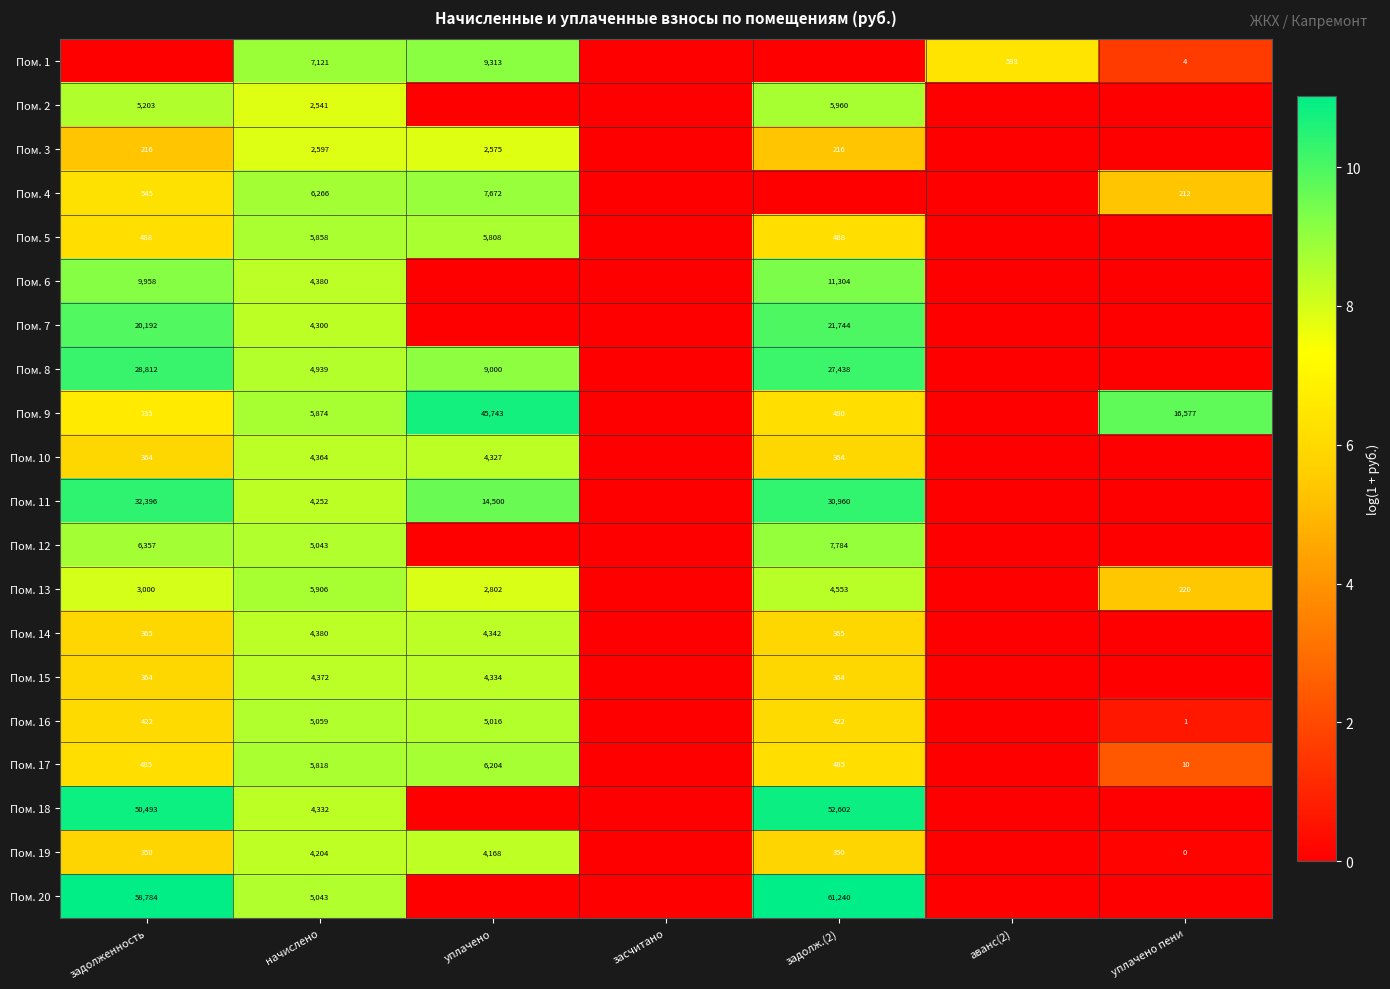

The value of Пом. 2 at задолж.(2) is 5960. True or false?

True